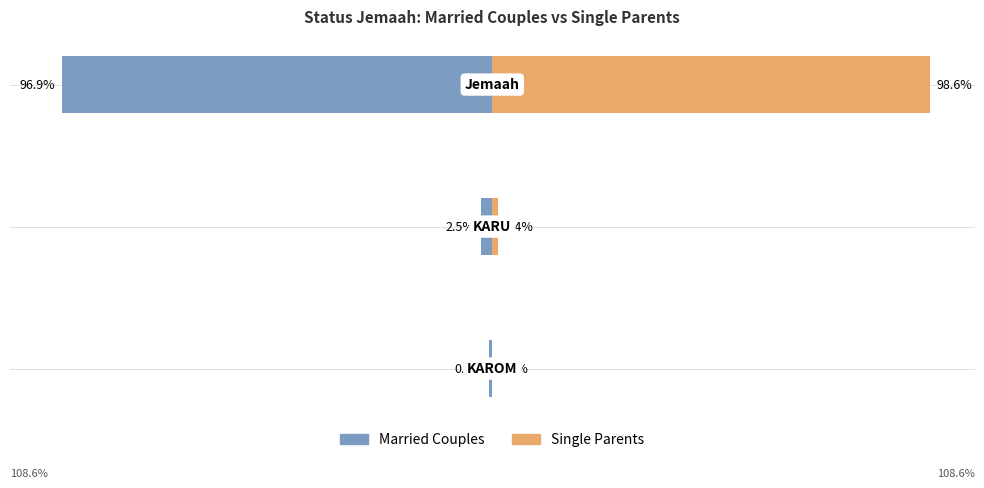

What is the sum of all Single Parents values?

100.0